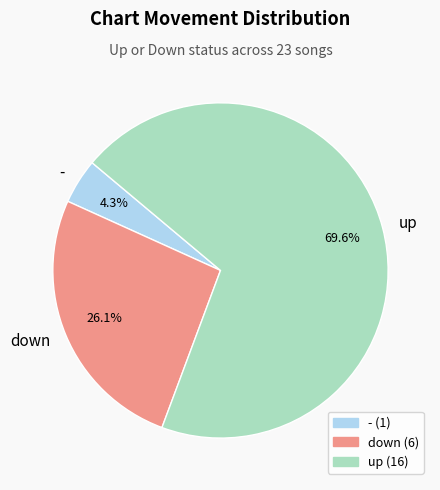

What is the largest slice in the pie chart?

up